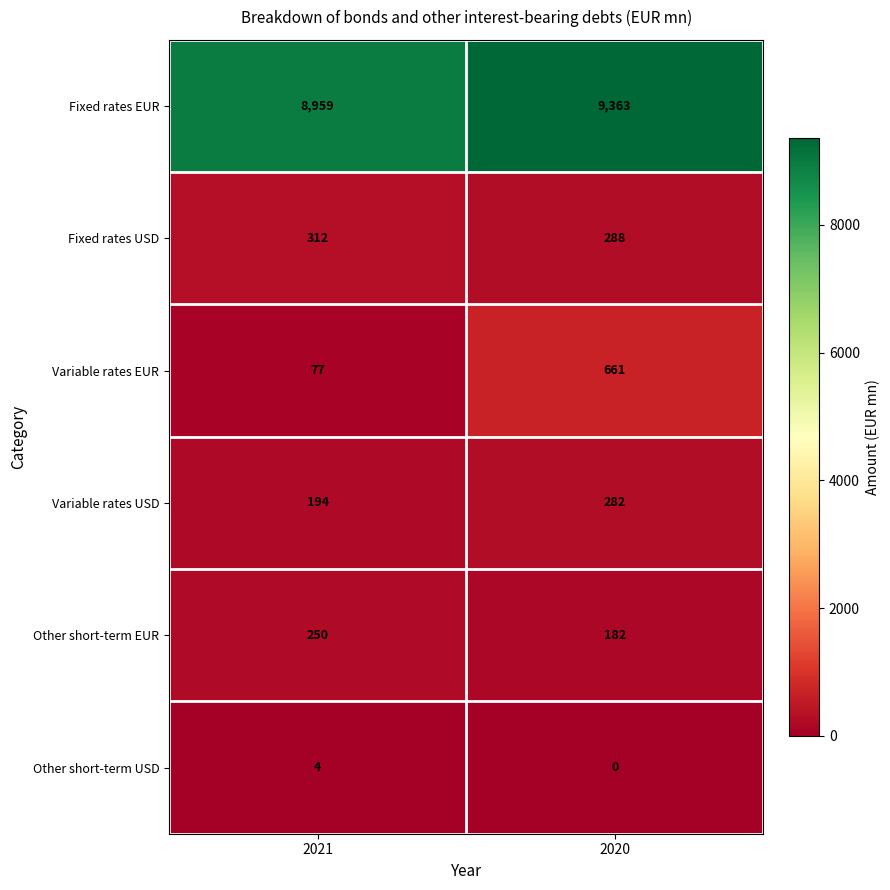

What is the sum of the Other short-term USD values at 2021 and 2020?

4